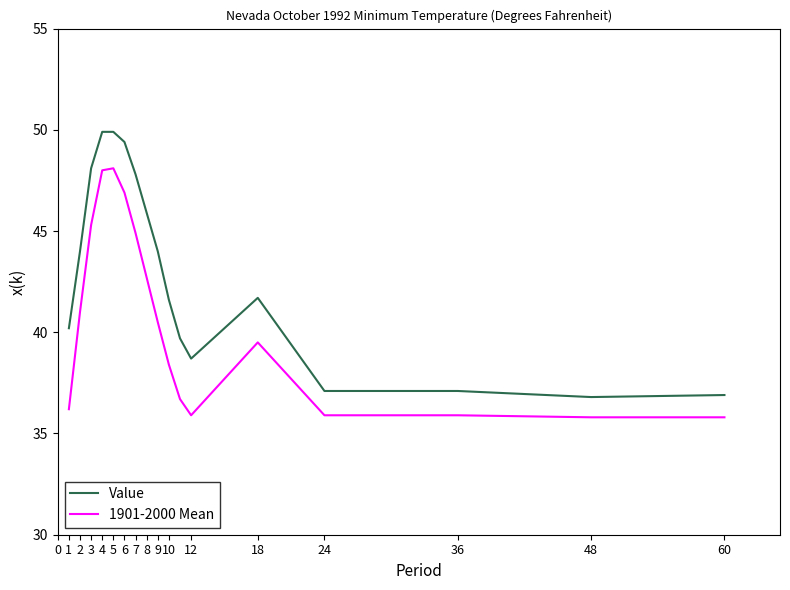

List the series in order of their peak value, highest first.

Value, 1901-2000 Mean